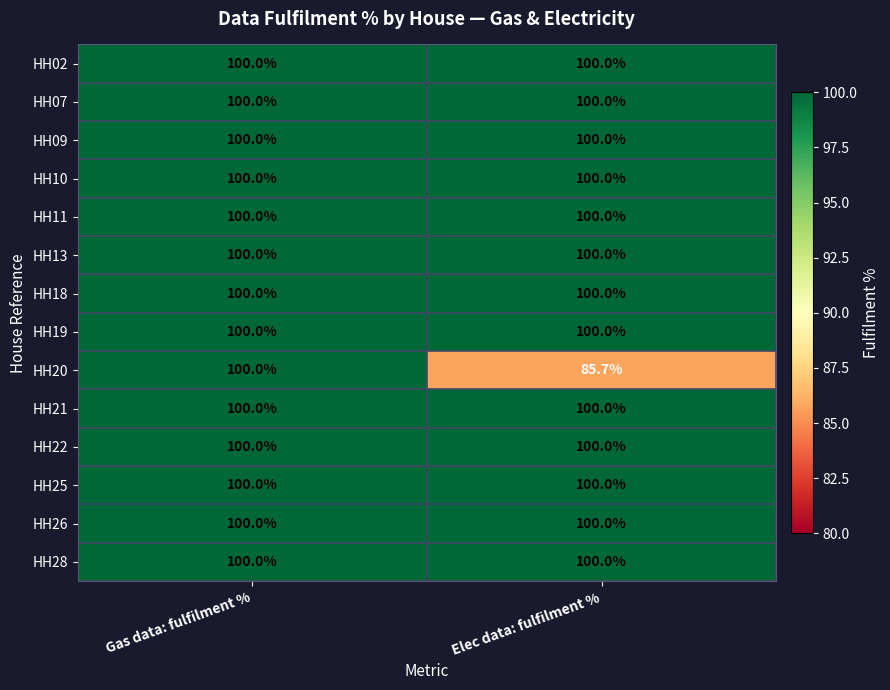

Which series has the largest range (max minus min)?

HH20